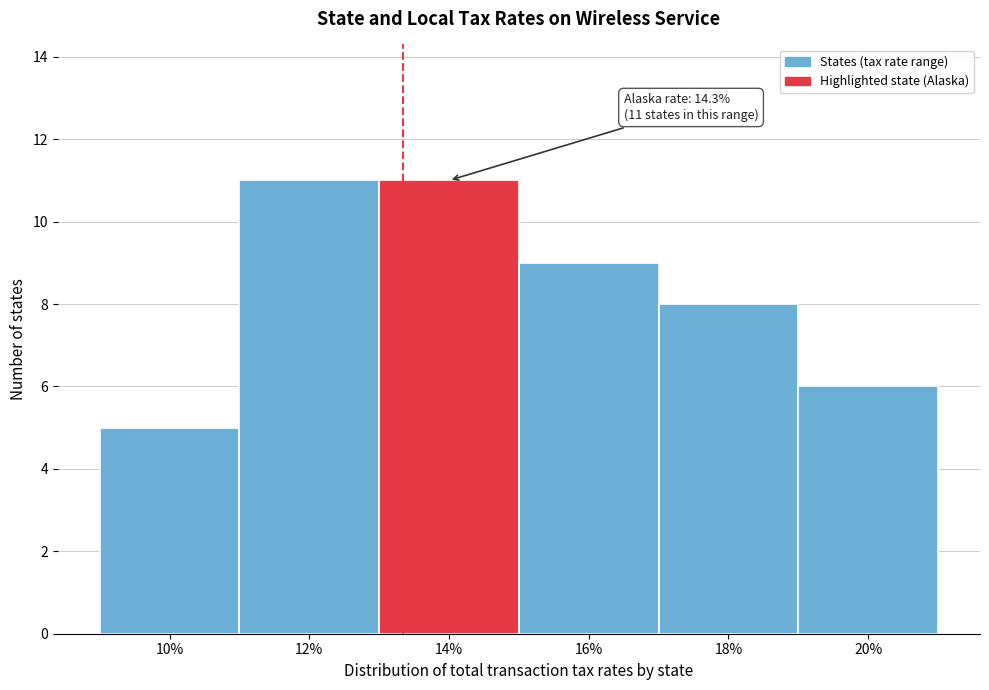

Reading left to right, transcribe all the data shown in this chart.

10%=5	12%=11	14%=11	16%=9	18%=8	20%=6